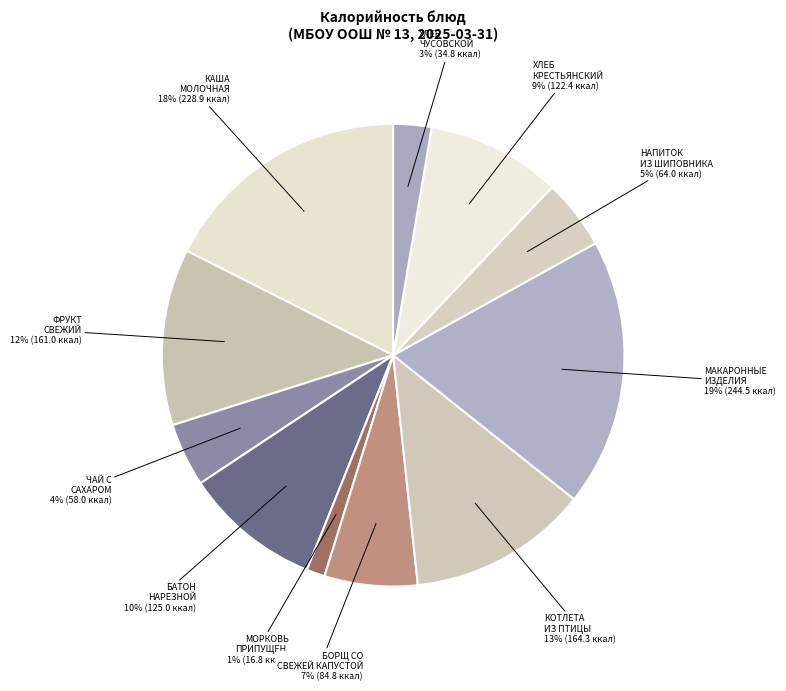

Between МАКАРОННЫЕ ИЗДЕЛИЯ and ЧАЙ С САХАРОМ, which is larger?

МАКАРОННЫЕ ИЗДЕЛИЯ